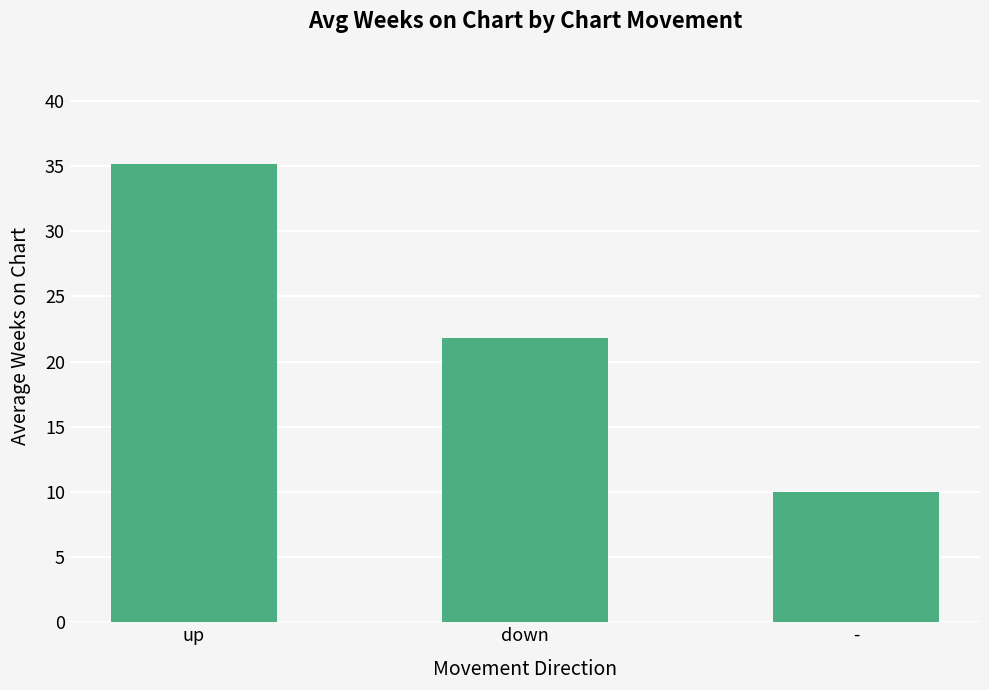

Is it true that the value at down is 34.6?

False